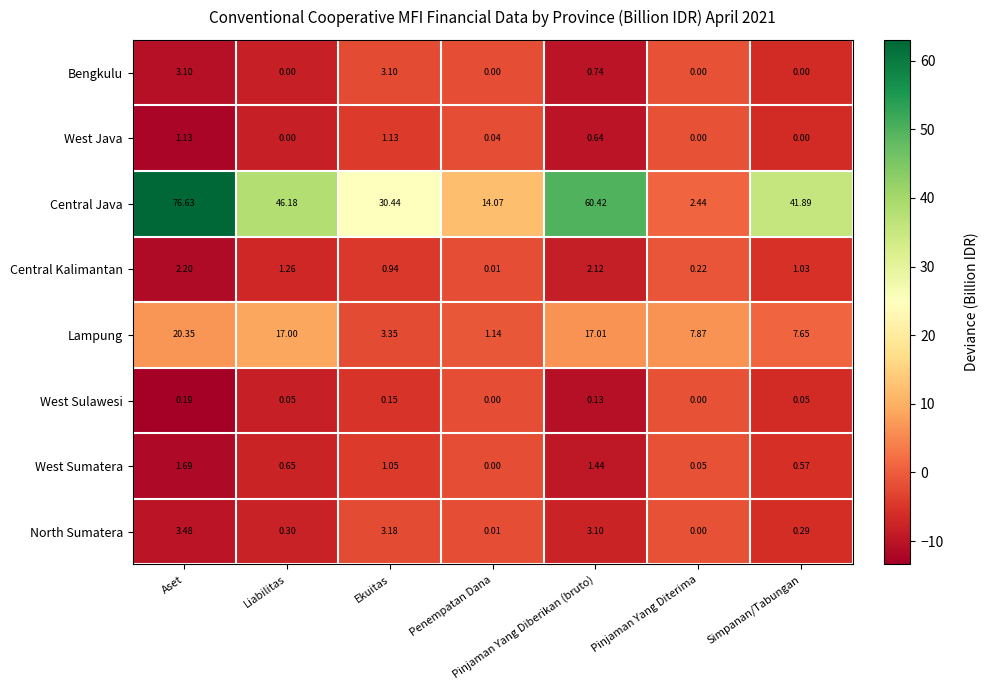

What is the difference between the highest and lowest values at Simpanan/Tabungan?

41.9